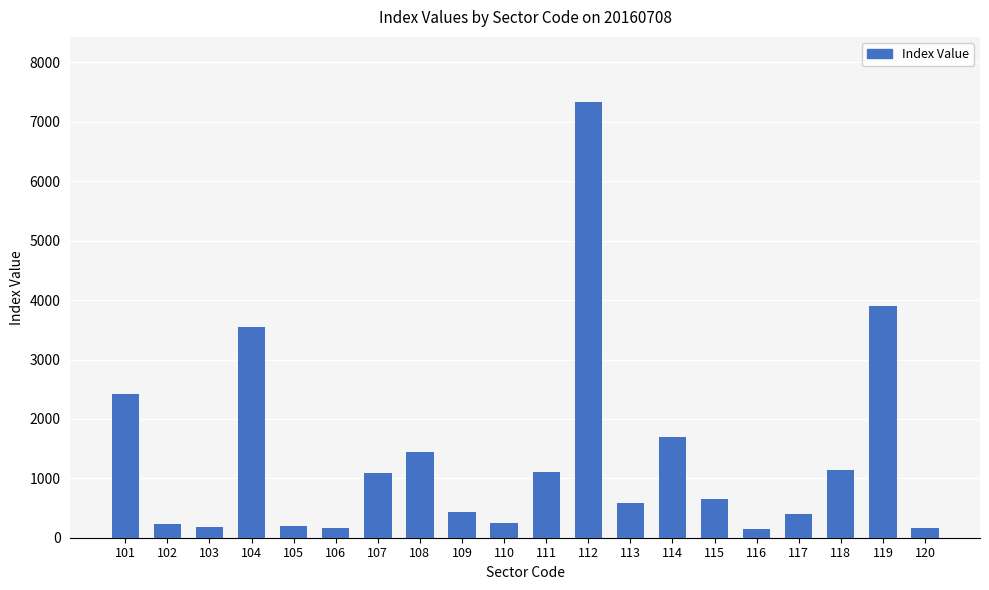

Are the bars horizontal?

No